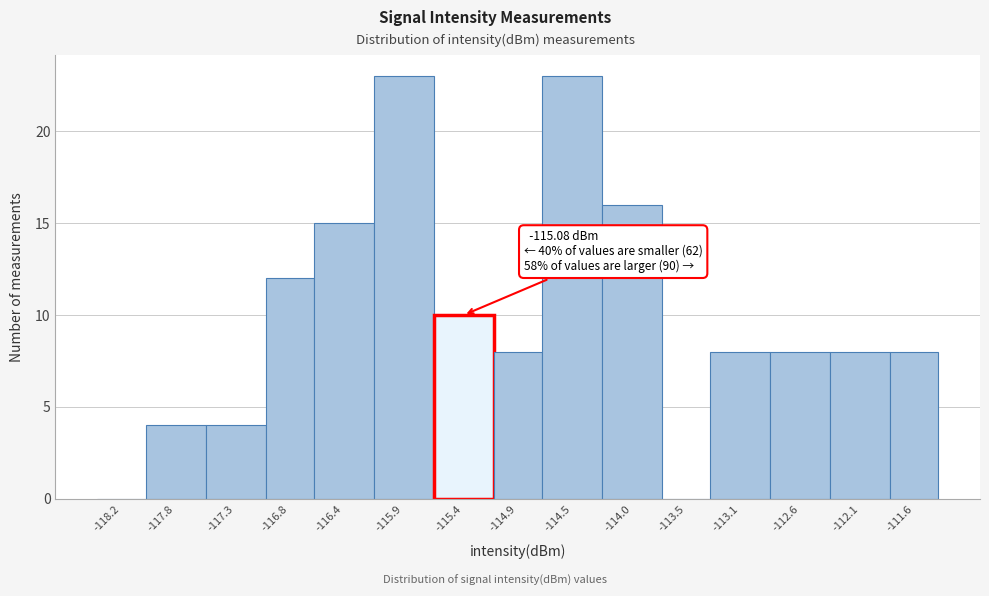

Reading right to left, what are all the values shown in this chart?

-111.6=8	-112.1=8	-112.6=8	-113.1=8	-113.5=0	-114.0=16	-114.5=23	-114.9=8	-115.4=10	-115.9=23	-116.4=15	-116.8=12	-117.3=4	-117.8=4	-118.2=0